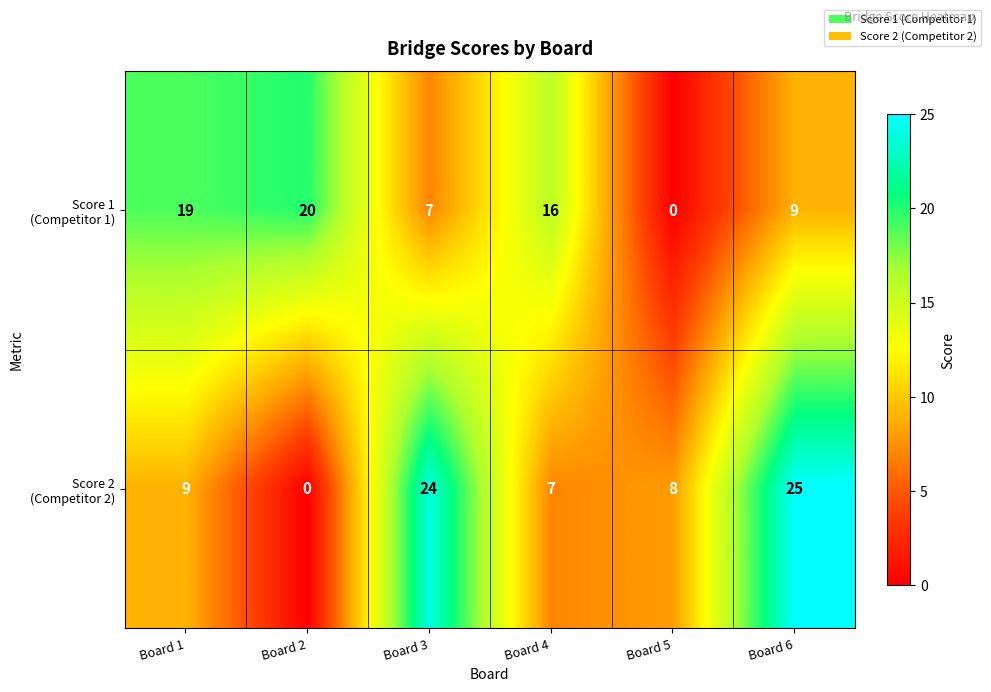

What is the spread (max minus min) of values at Board 1?

10